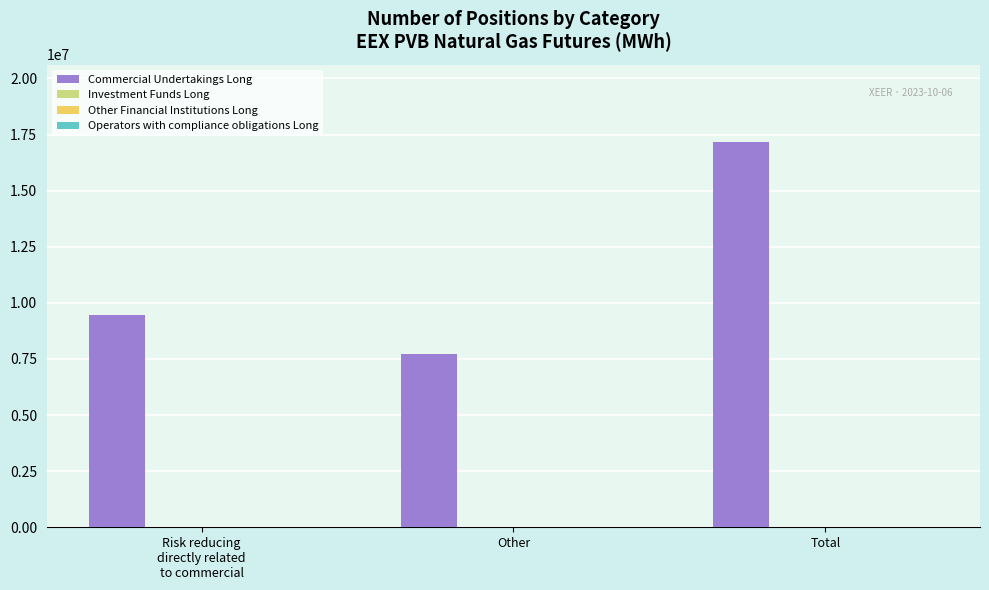

Count the number of data series in this chart.

1